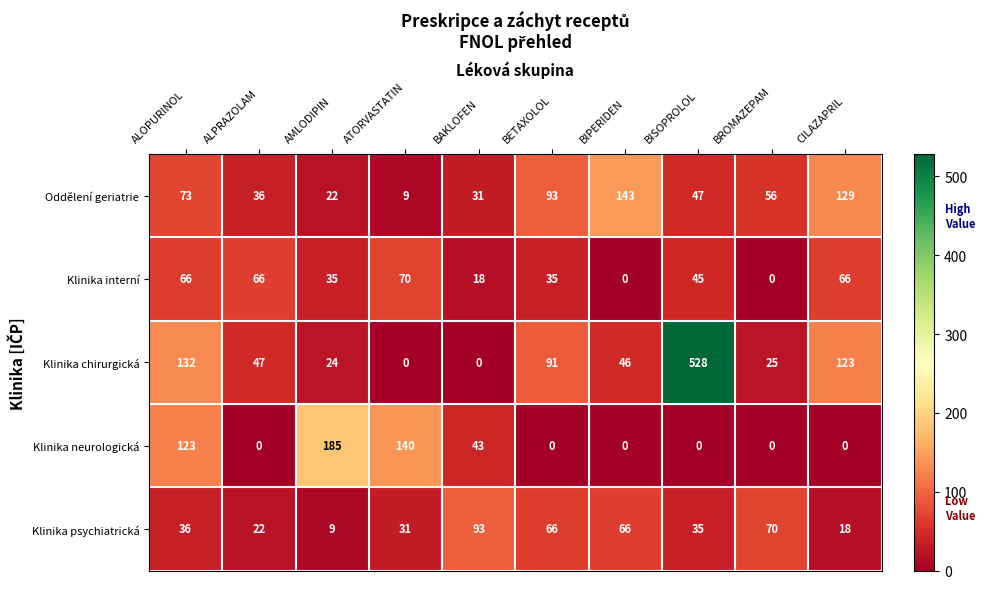

What is the difference between the highest and lowest values at BIPERIDEN?

143